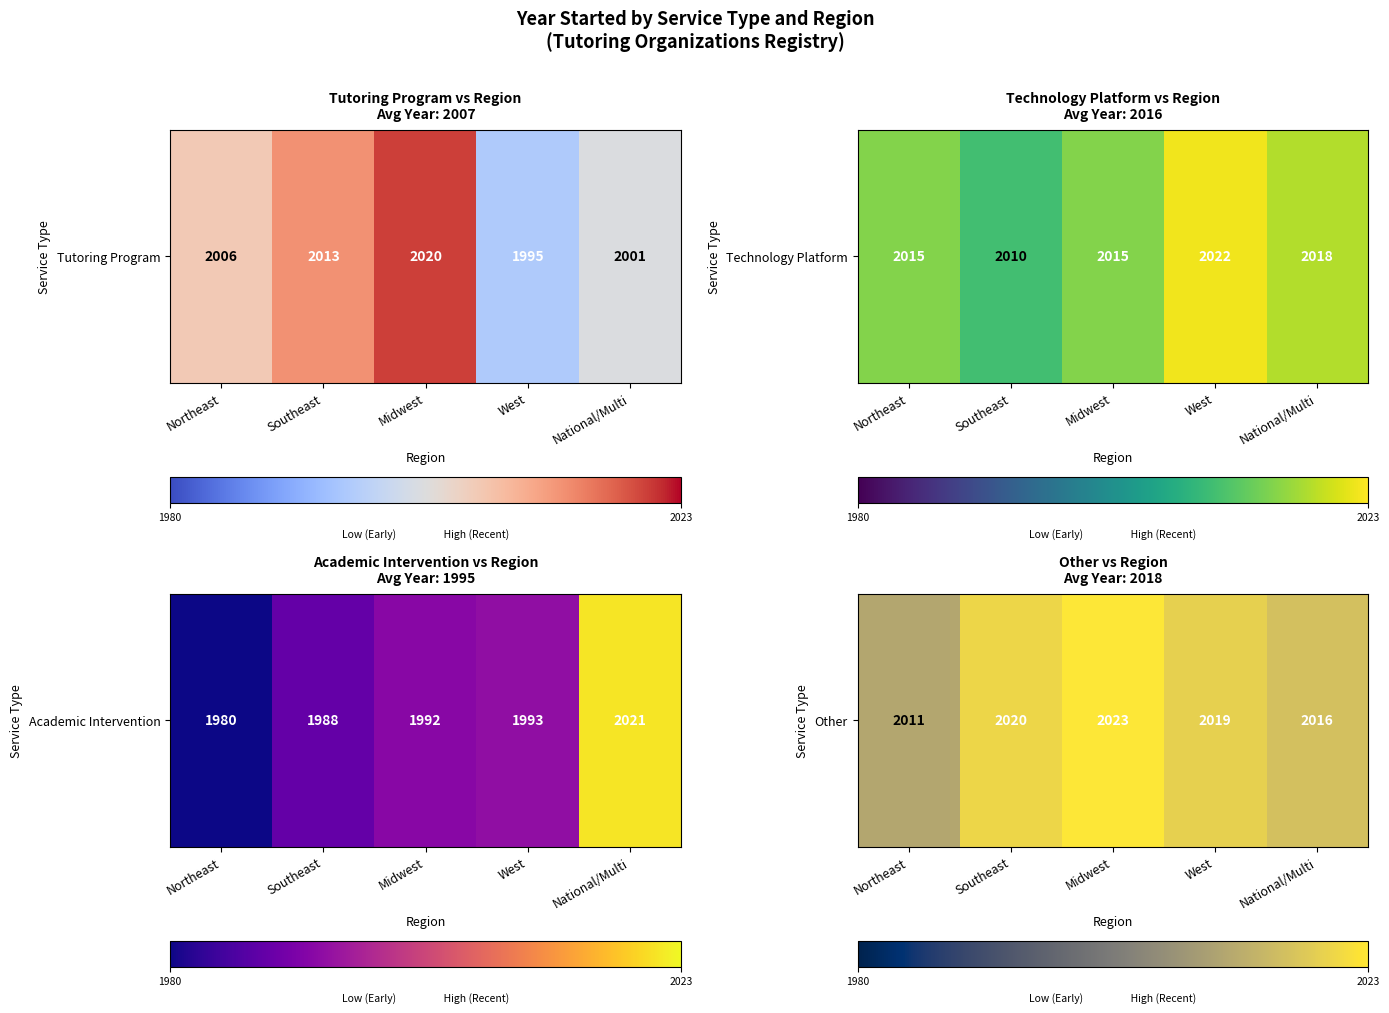

The value at Midwest is 809. True or false?

False